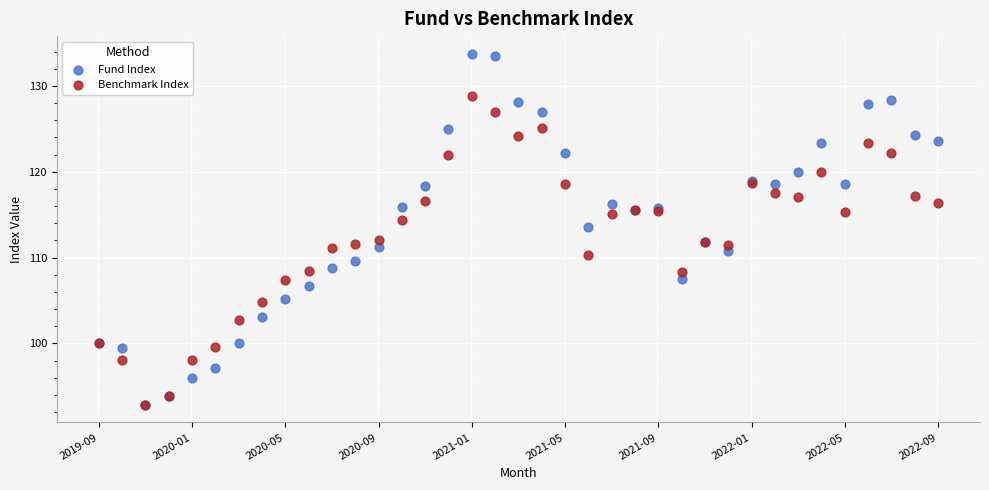

Which series has the widest spread of Y values?

Fund Index